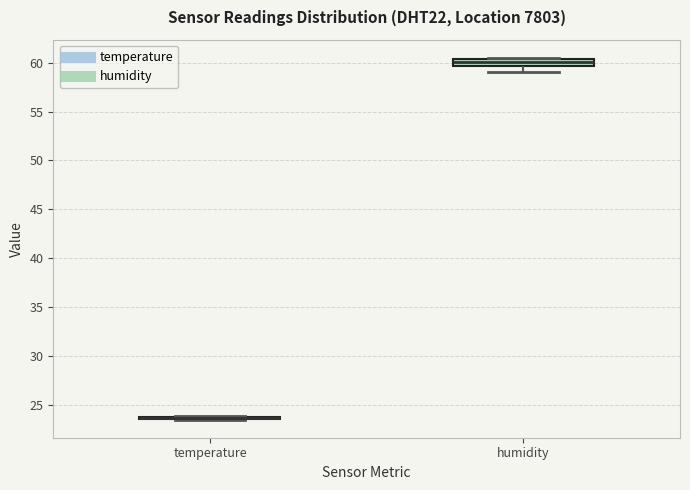

Comparing the boxes themselves (not the whiskers), which one is the tallest?

humidity